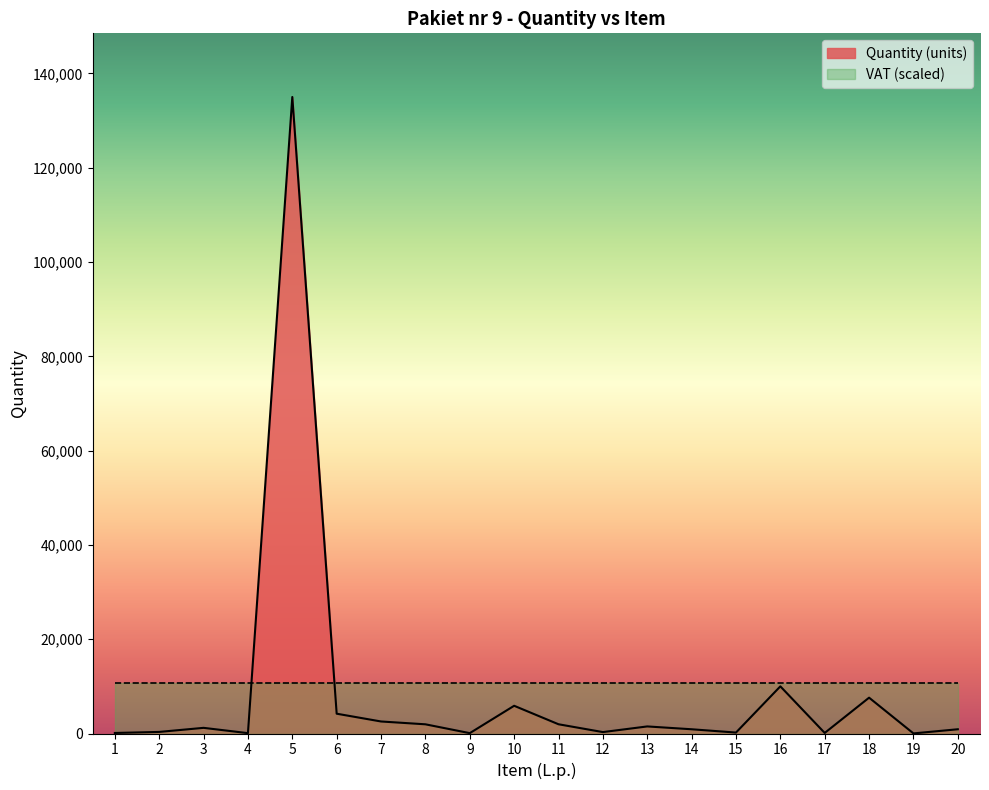

What is the change in value from 7 to 20?

-1650